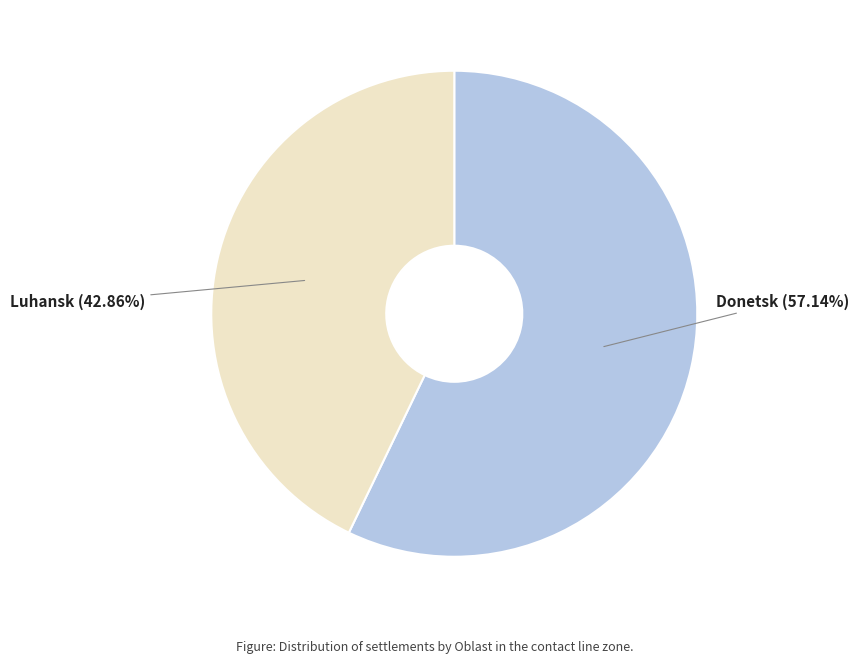

Is there a majority slice in this chart?

Yes